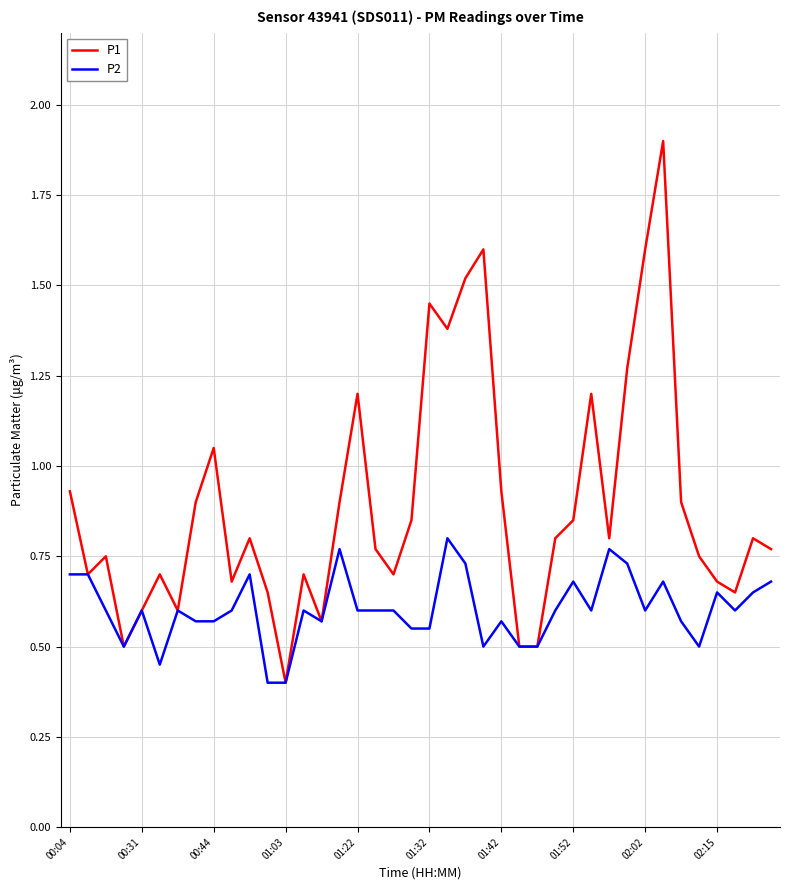

True or false: P1 has more than 1 points higher than both neighbors.

True